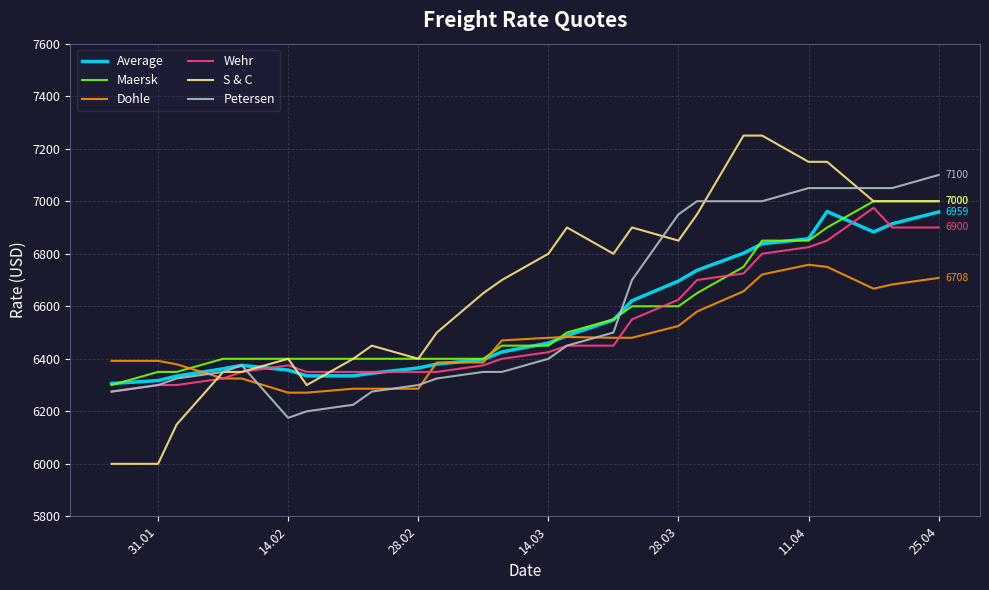

Which series has the largest total across all categories?

S & C